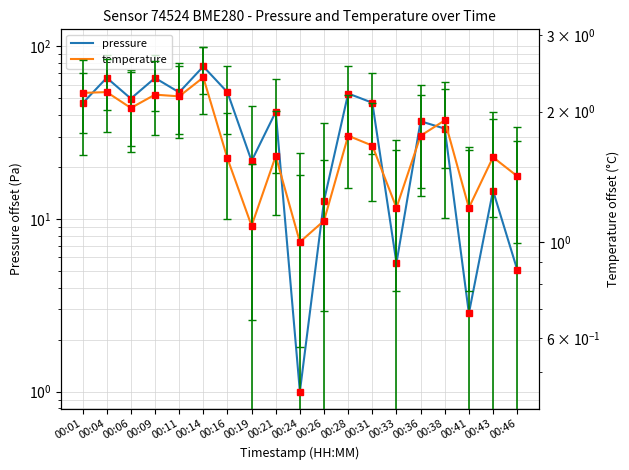

At which label does pressure reach its peak?

00:14